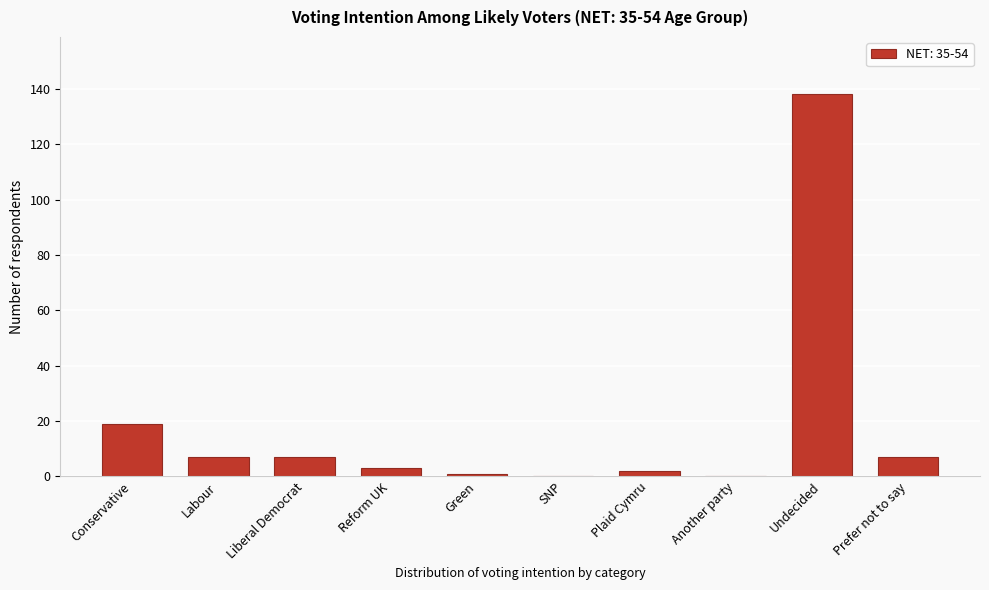

Reading right to left, what are all the values shown in this chart?

Prefer not to say=7	Undecided=138	Another party=0	Plaid Cymru=2	SNP=0	Green=1	Reform UK=3	Liberal Democrat=7	Labour=7	Conservative=19